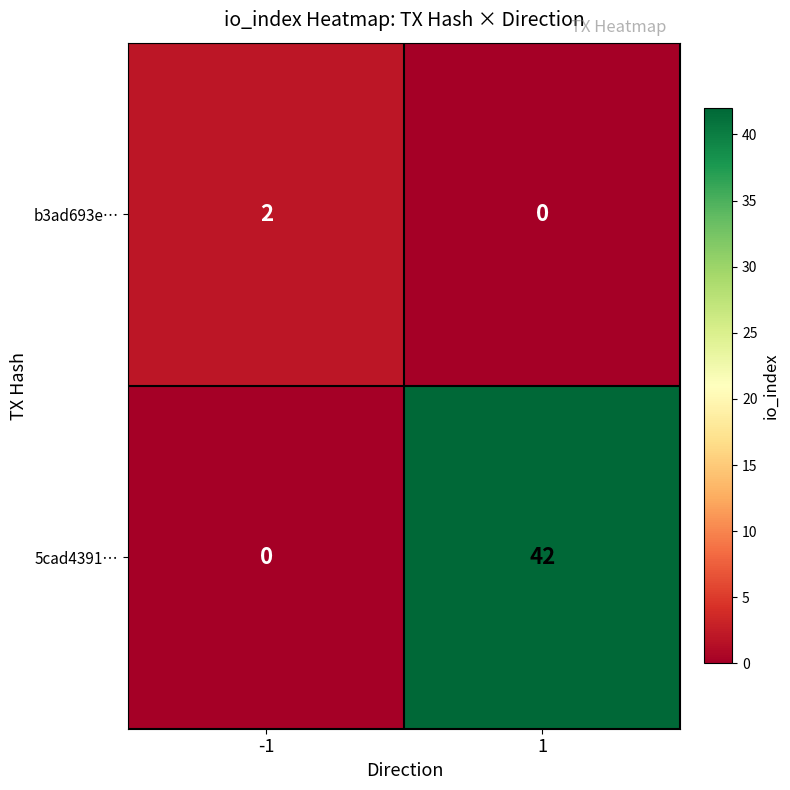

What is the approximate value of 5cad4391… at 1, to the nearest 5?

40